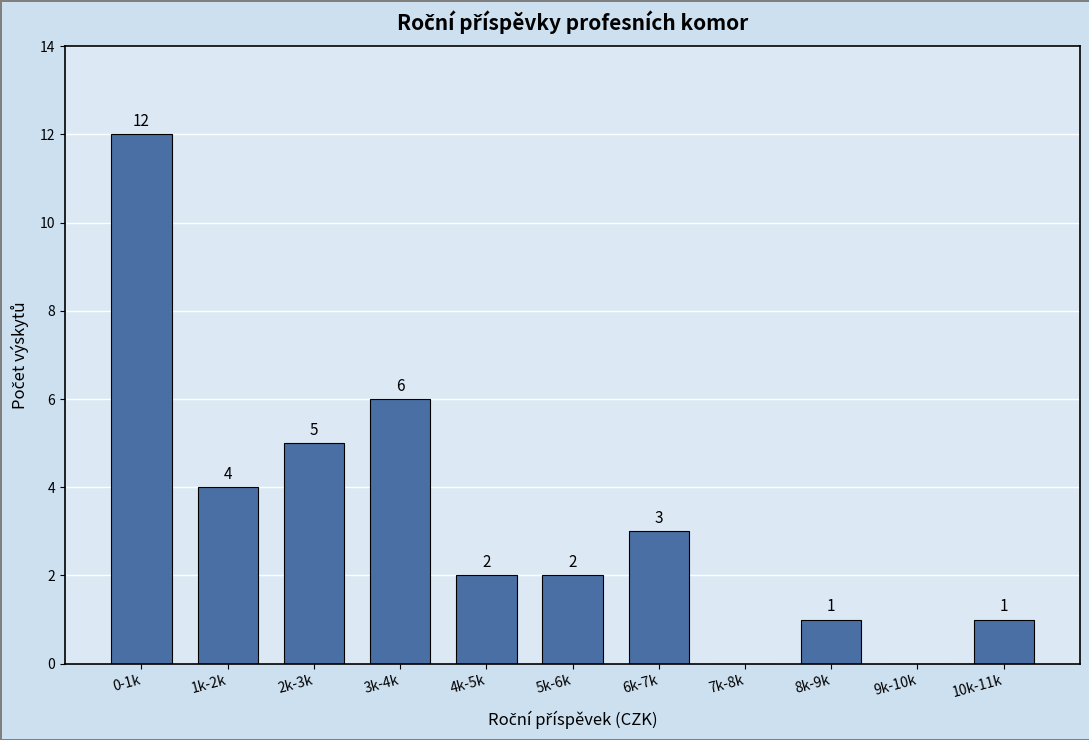

Reading left to right, what are all the values shown in this chart?

0-1k=12	1k-2k=4	2k-3k=5	3k-4k=6	4k-5k=2	5k-6k=2	6k-7k=3	7k-8k=0	8k-9k=1	9k-10k=0	10k-11k=1